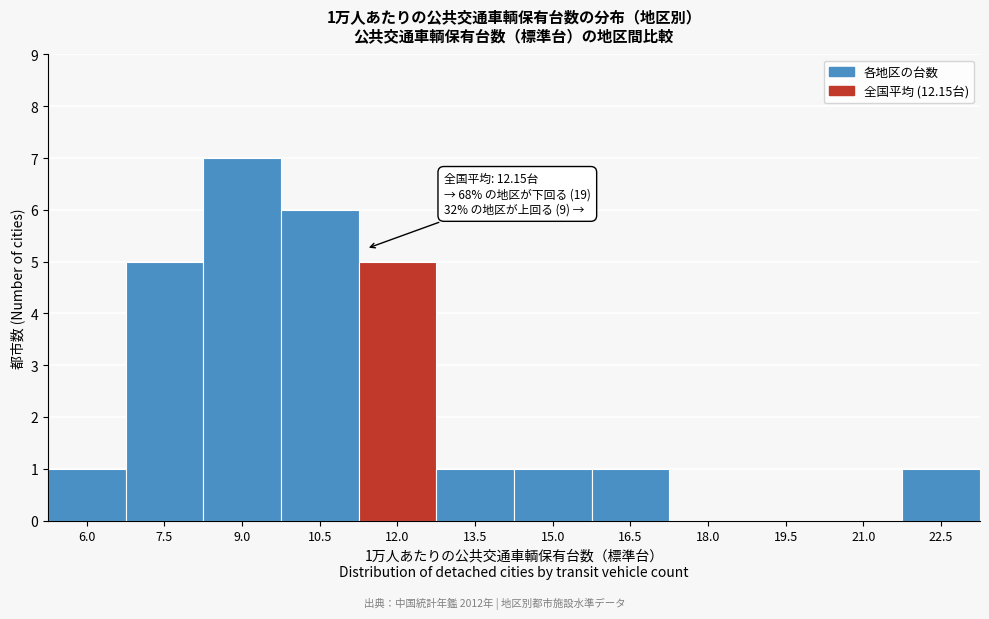

Reading left to right, list all the values displayed in this chart.

6.0=1	7.5=5	9.0=7	10.5=6	12.0=5	13.5=1	15.0=1	16.5=1	18.0=0	19.5=0	21.0=0	22.5=1